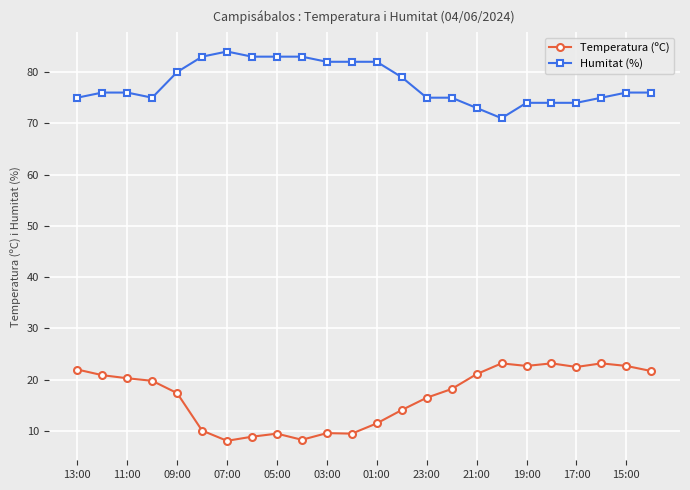

What is the value of the Humitat (%) point at the 11th from the left?

82.0